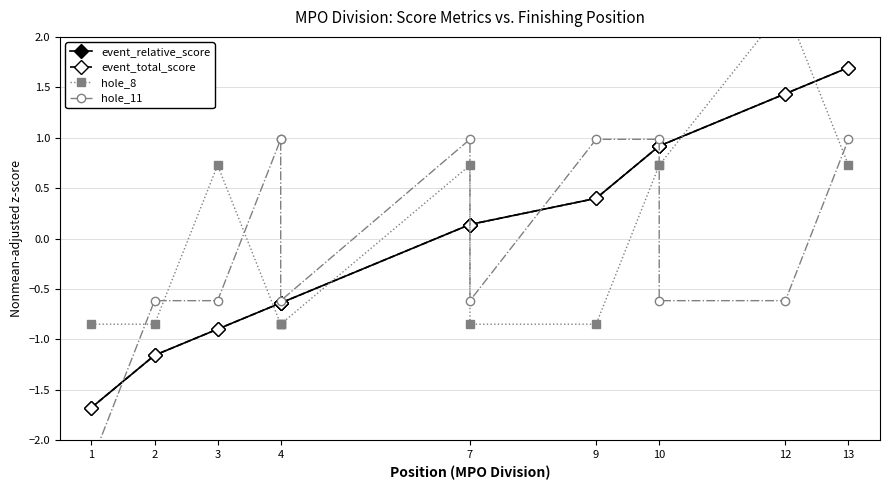

Reading left to right, extract all data points from this chart.

event_relative_score: -1.7	-1.2	-0.9	-0.6	-0.6	-0.6	0.1	0.1	0.4	0.9	0.9	1.4	1.7
event_total_score: -1.7	-1.2	-0.9	-0.6	-0.6	-0.6	0.1	0.1	0.4	0.9	0.9	1.4	1.7
hole_8: -0.8	-0.8	0.7	-0.8	-0.8	-0.8	0.7	-0.8	-0.8	0.7	0.7	2.3	0.7
hole_11: -2.2	-0.6	-0.6	1.0	1.0	-0.6	1.0	-0.6	1.0	1.0	-0.6	-0.6	1.0